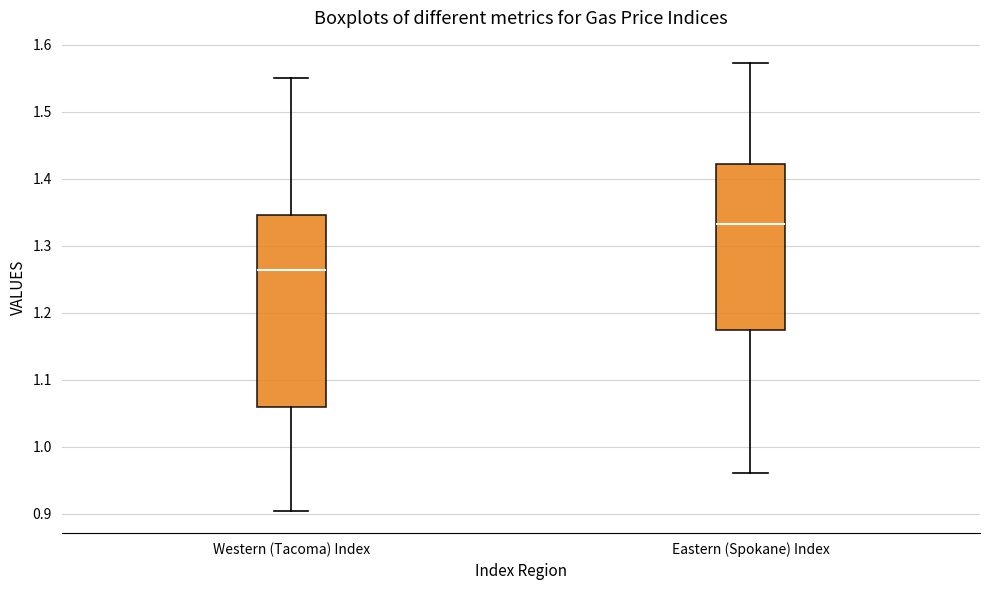

Where does the median line of the box for Eastern (Spokane) Index sit on the y-axis? The values are not printed on the chart, so give them approximately, as read against the axis.

1.33